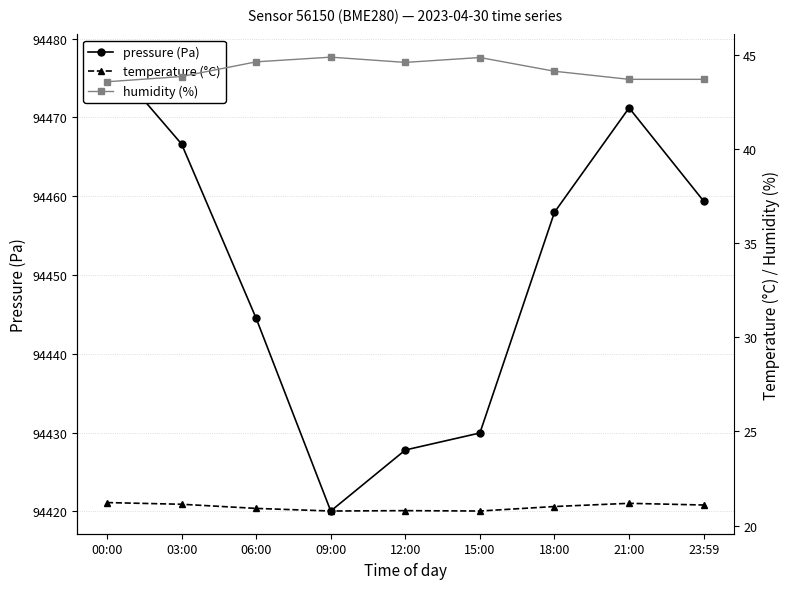

Reading right to left, what are all the values shown in this chart?

pressure (Pa): 94459.4	94471.2	94458.0	94429.9	94427.8	94420.0	94444.5	94466.6	94477.7
temperature (°C): 21.1	21.2	21.0	20.8	20.8	20.8	20.9	21.1	21.2
humidity (%): 43.7	43.7	44.2	44.9	44.6	44.9	44.7	43.9	43.6